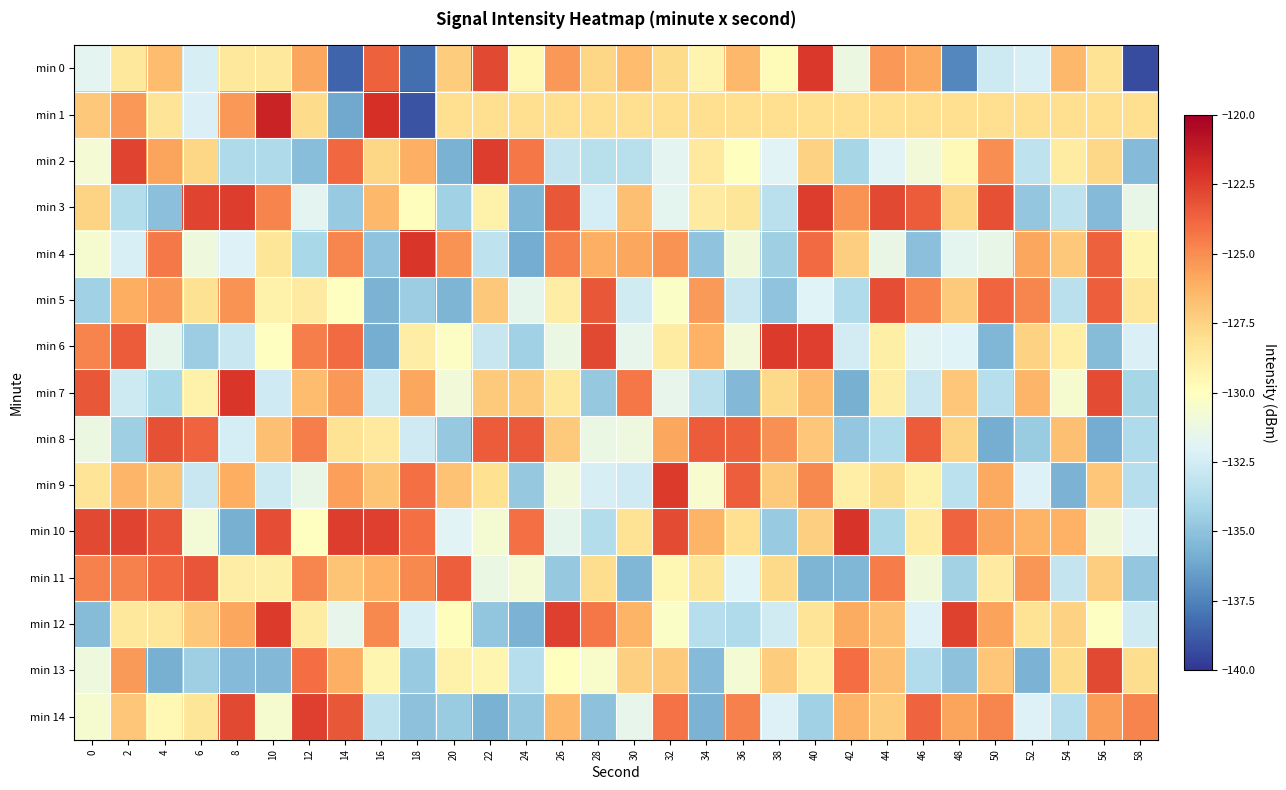

Which has a higher value, 24 or 6?

24